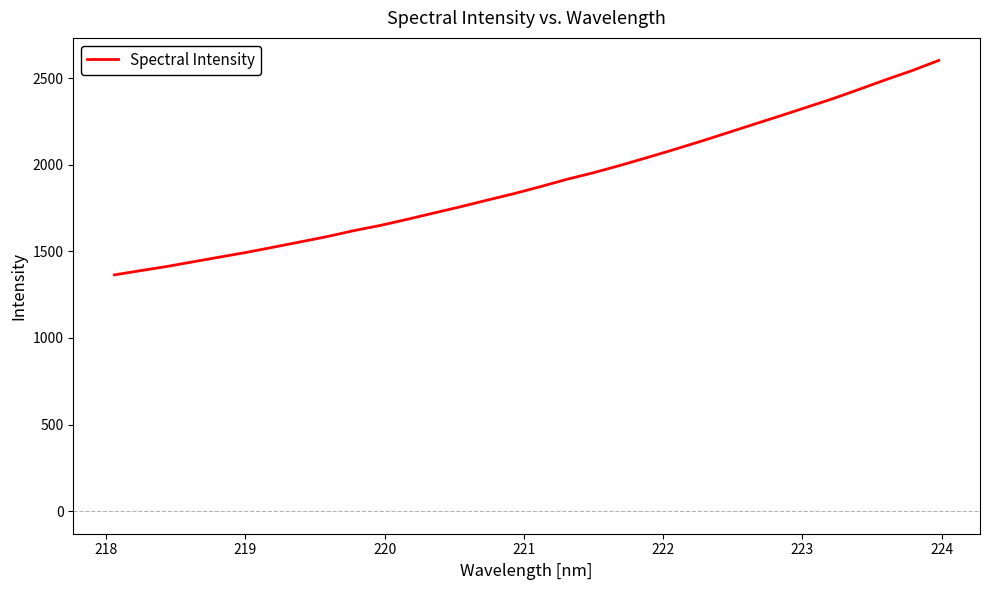

What is the minimum value shown in the chart?

1363.9